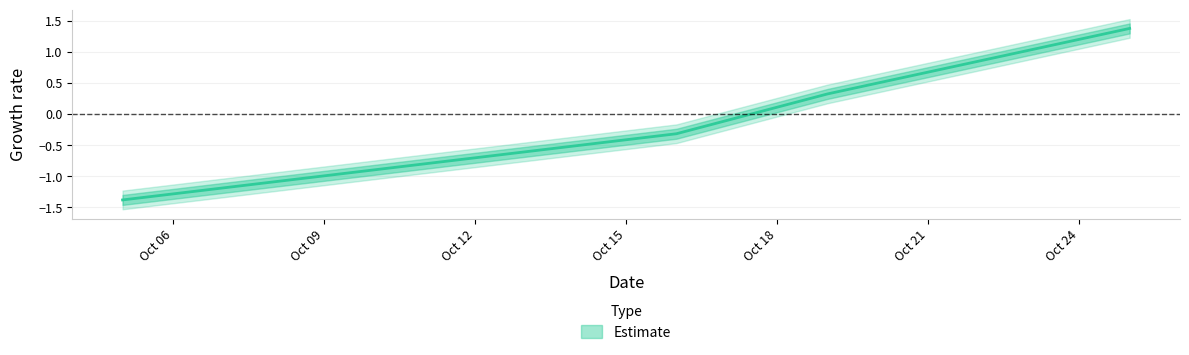

Is this an area chart (filled region under the line)?

No